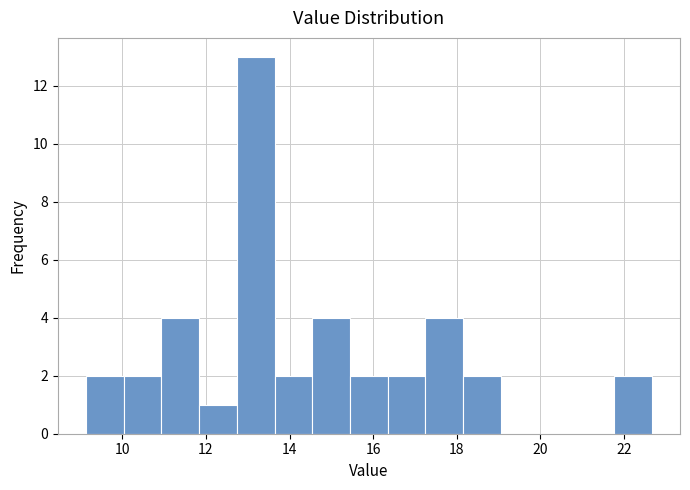

What is the height of the bar covering 10.0 to 11.0 on the x-axis? Neither the bar edges nor the heights are printed on the chart, so give them approximately, as read against the axes.

2